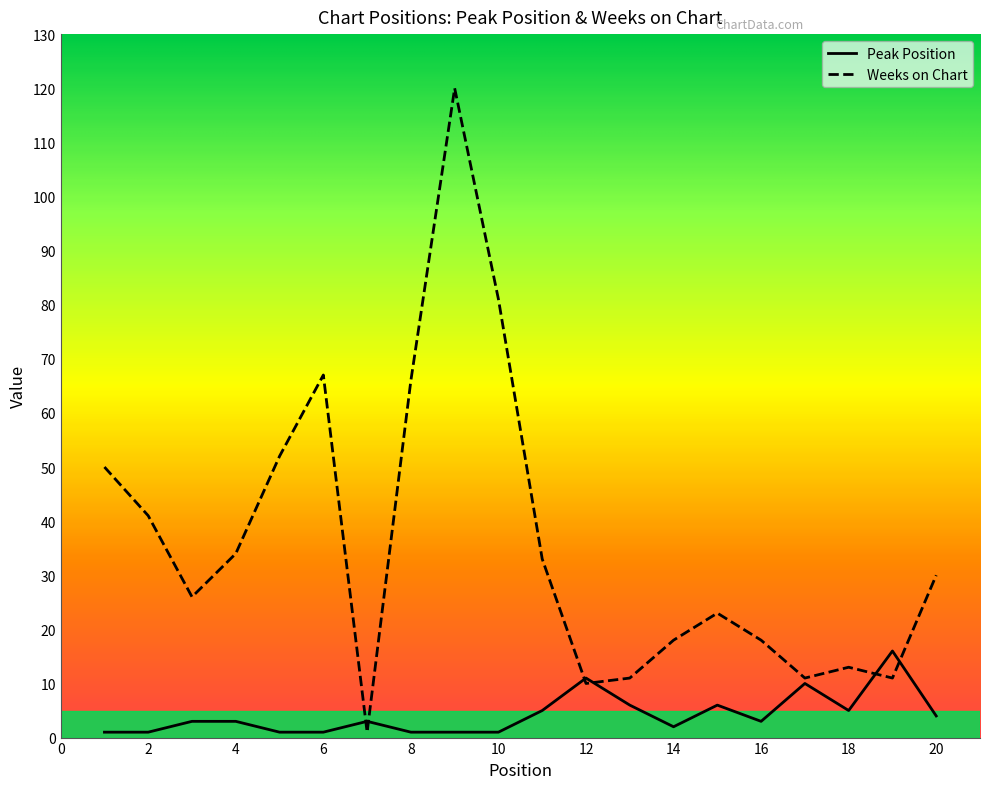

Which series has the largest total across all categories?

Weeks on Chart